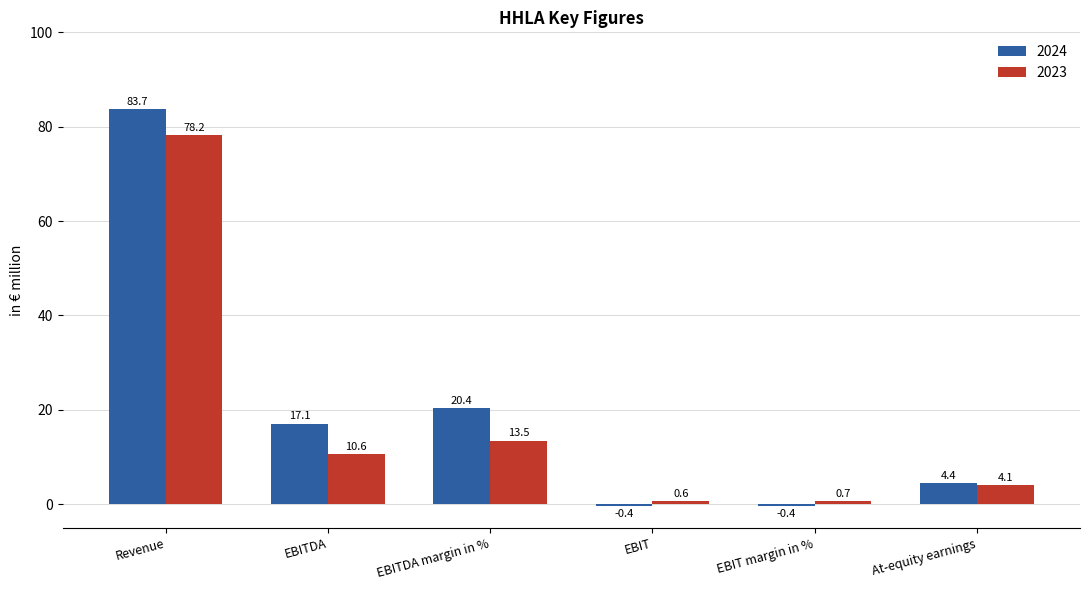

What are all the series names shown in the legend?

2024, 2023